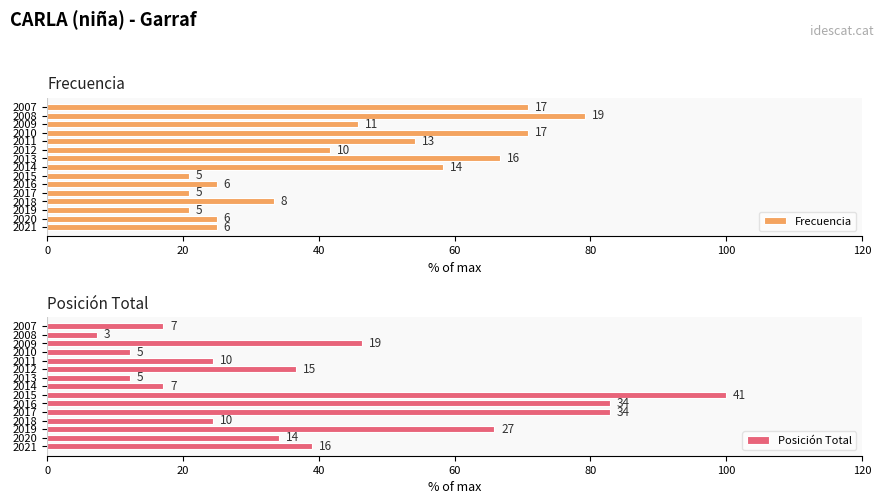

How many series are shown in this chart?

2